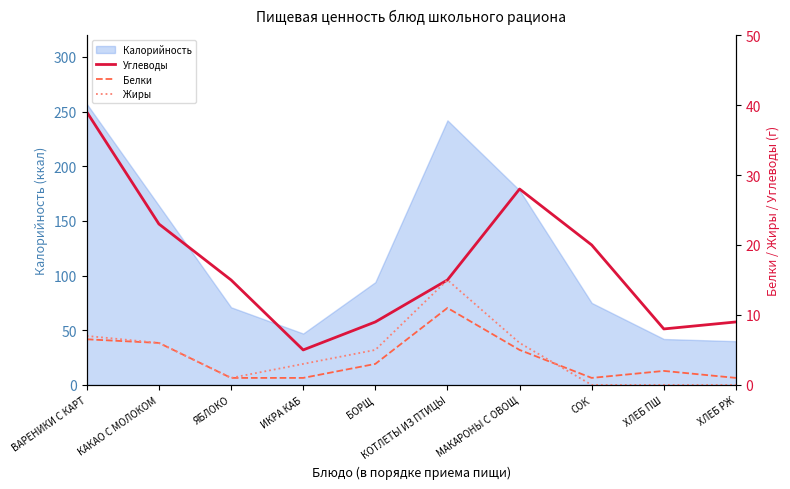

The Углеводы series shows 15.0 at ЯБЛОКО. True or false?

True